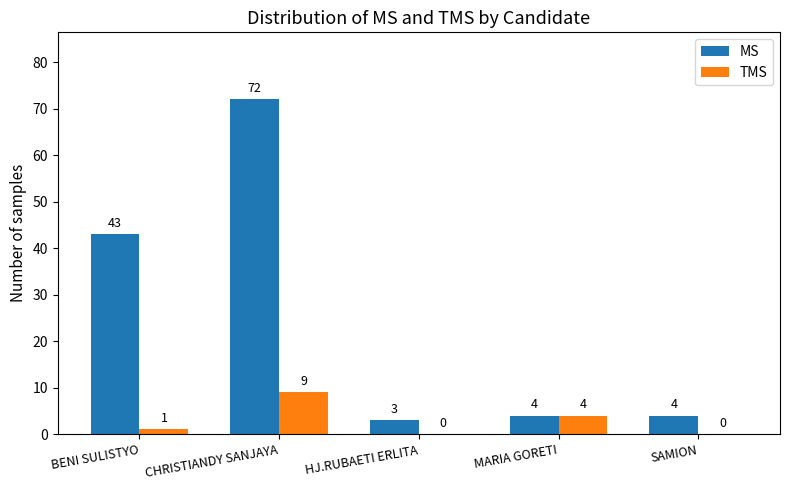

How many data points does each series have?

5